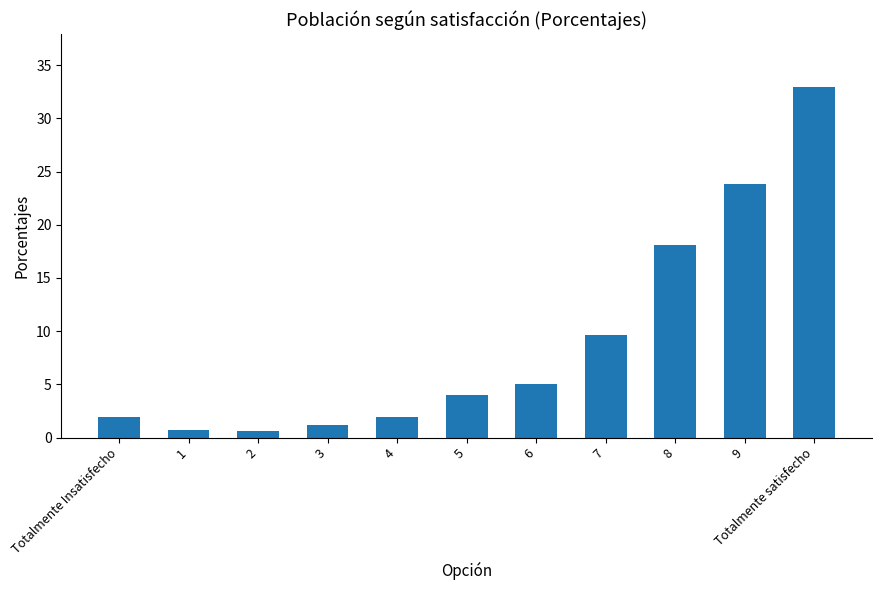

Read the value at 7.

9.6